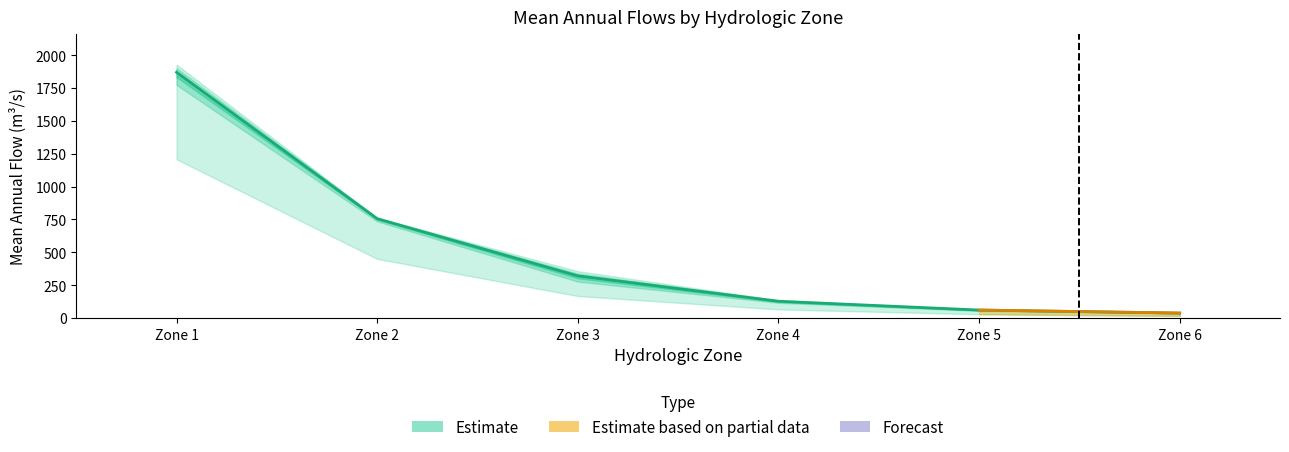

True or false: the data shows 127.8 at Zone 4.

True